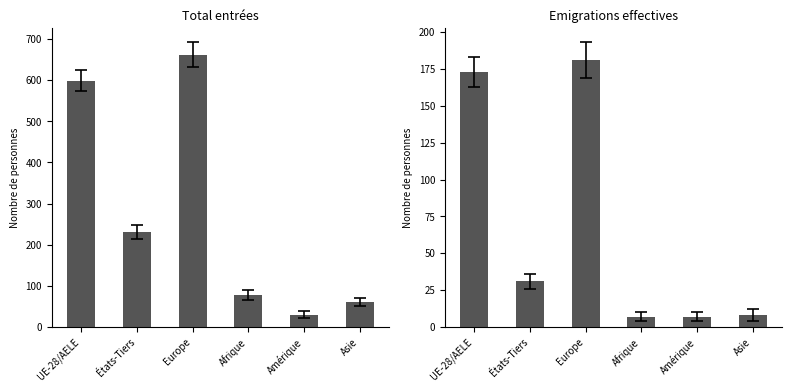

Rank the series at Afrique from lowest to highest value.

Emigrations effectives, Total entrées